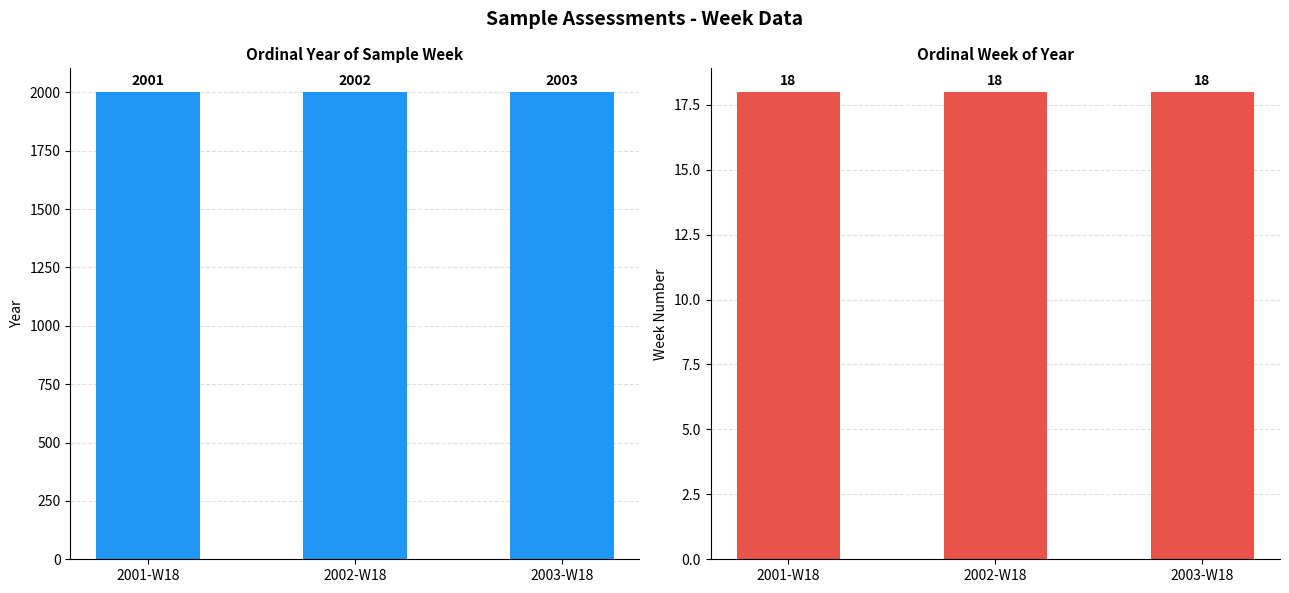

The value of sample week > ordinal week of year at 2001-W18 is 24. True or false?

False